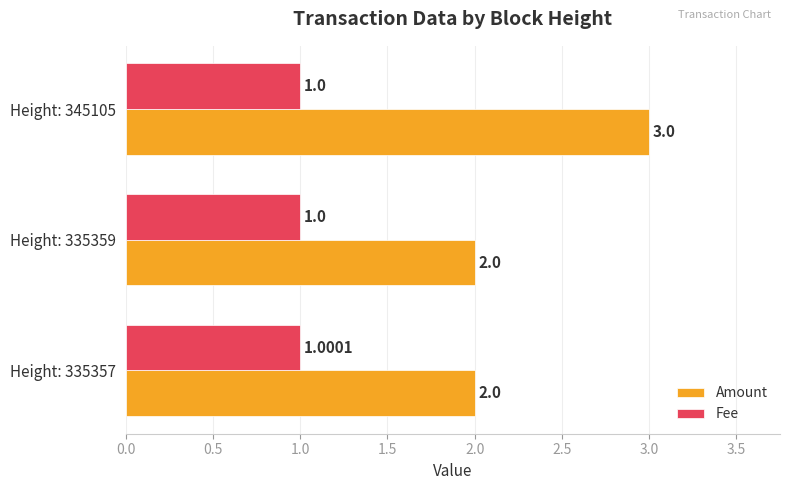

Which series has the largest range (max minus min)?

Amount